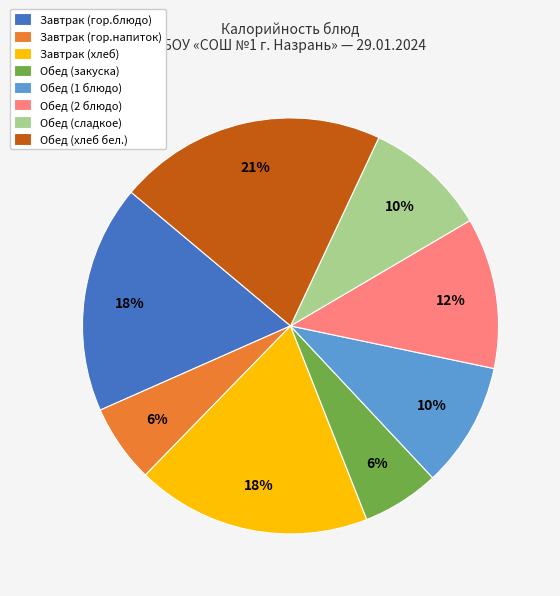

Does Завтрак (хлеб) represent more than half of the total?

No